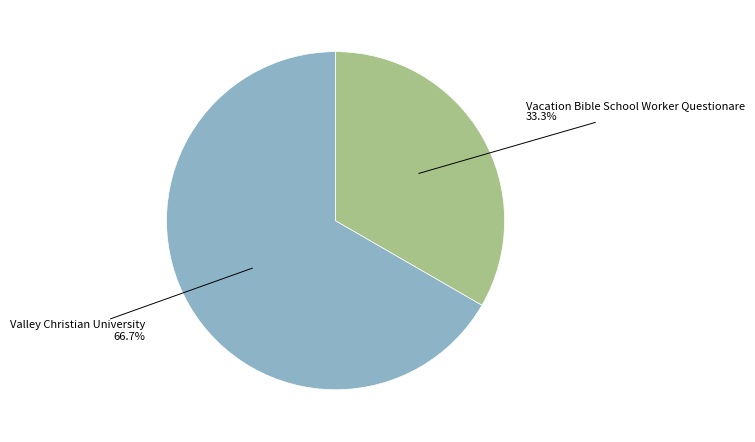

True or false: Valley Christian University accounts for 81% of the total.

False